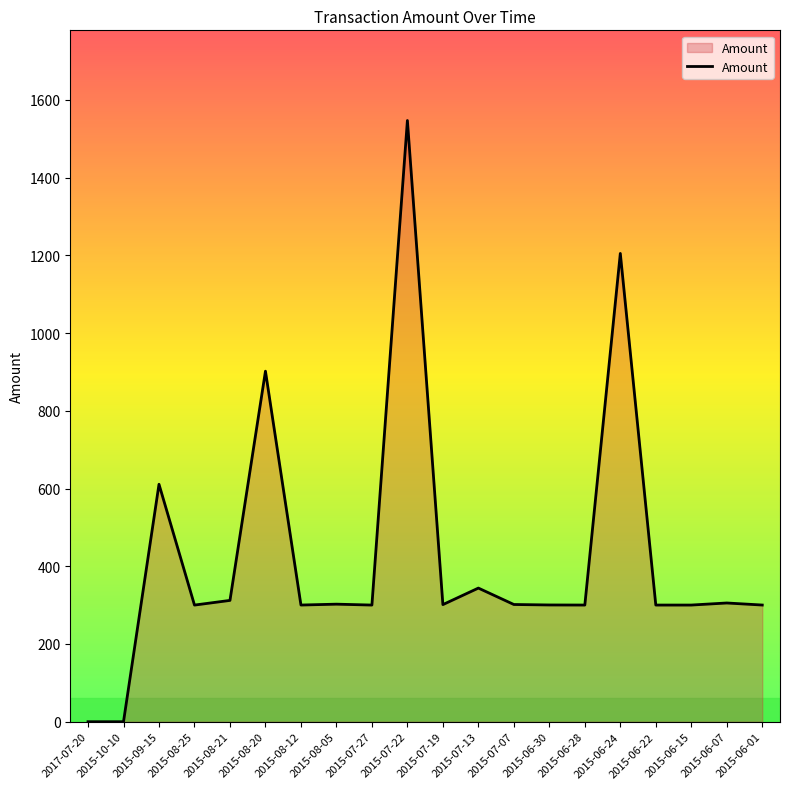

At which category does the chart reach its peak across all series?

2015-07-22